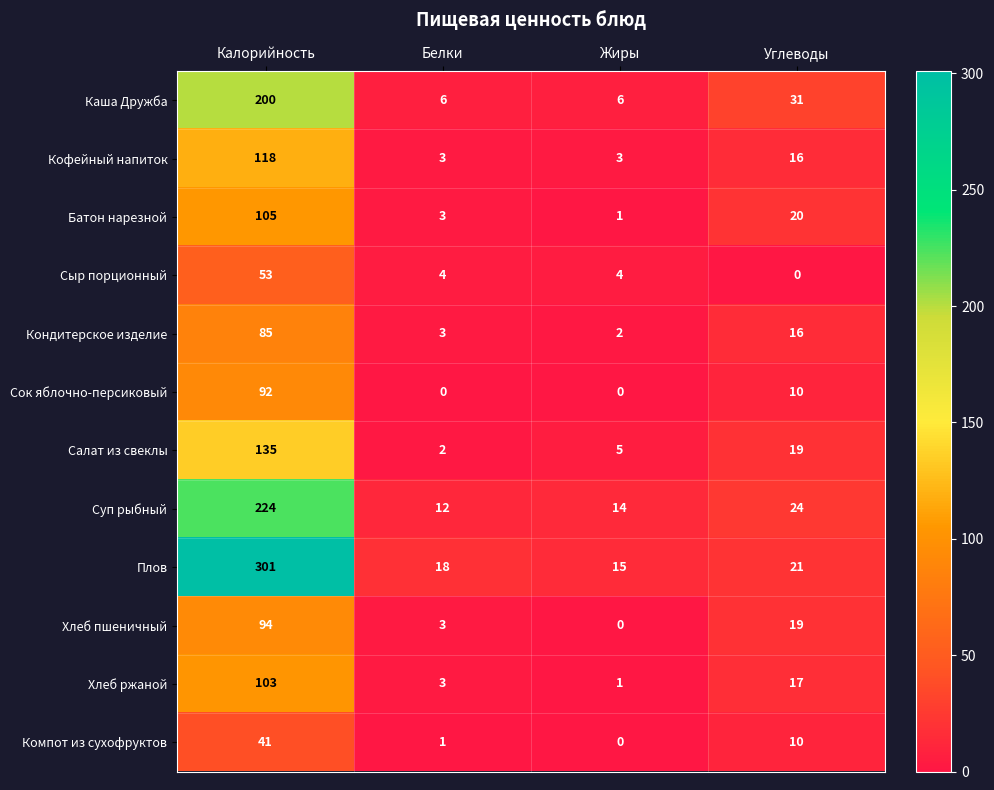

What is the difference between the highest and lowest values at Калорийность?

260